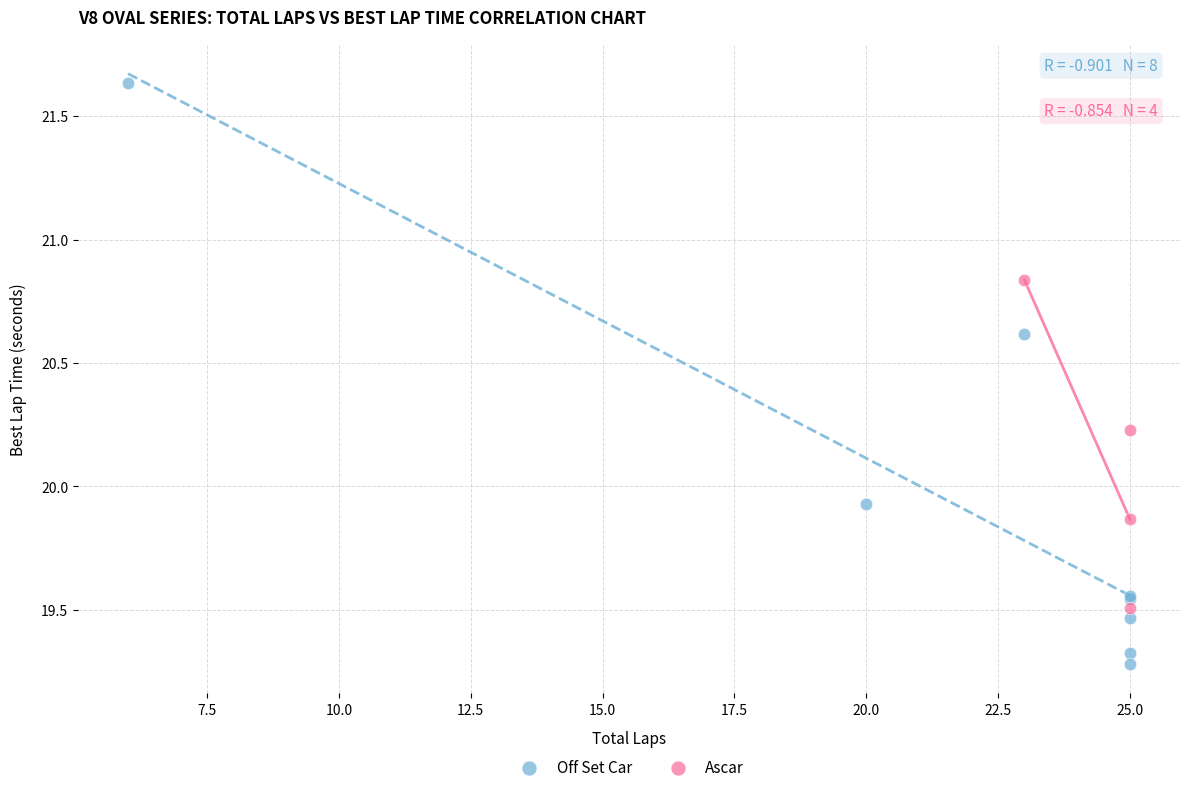

Which series reaches the minimum Y coordinate?

Off Set Car